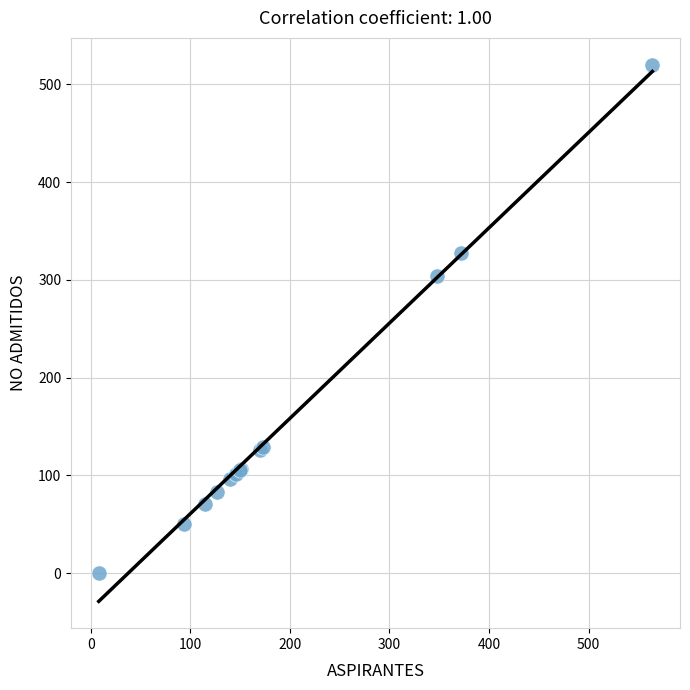

What Y value in the scatter plot is closest to 260?

304